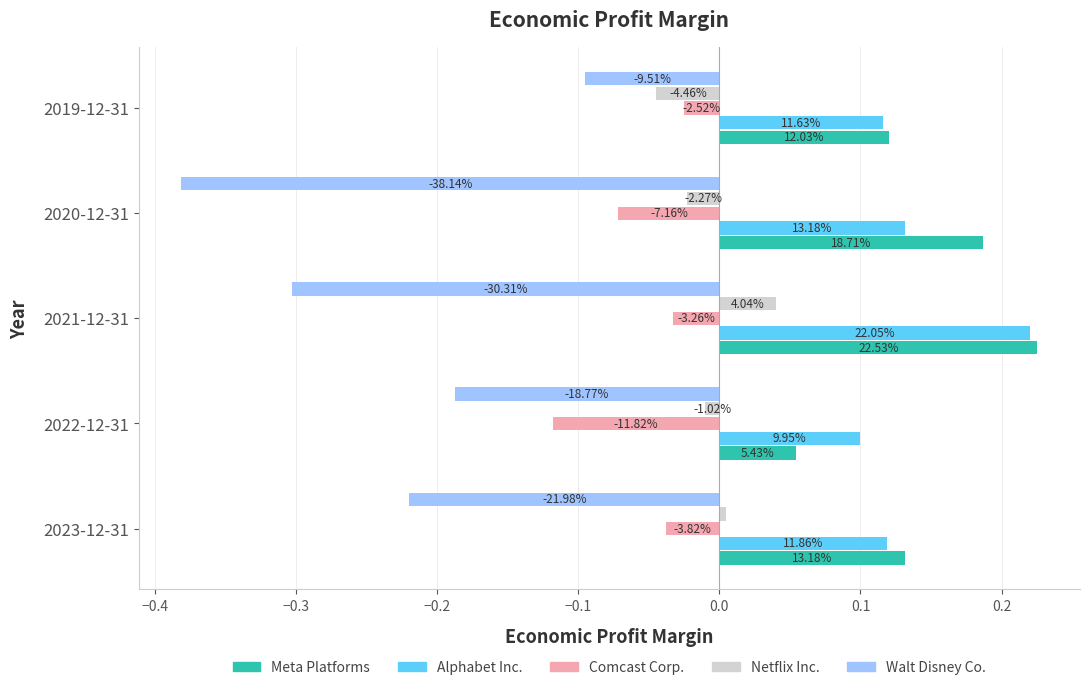

What are all the series names shown in the legend?

Meta Platforms, Alphabet Inc., Comcast Corp., Netflix Inc., Walt Disney Co.